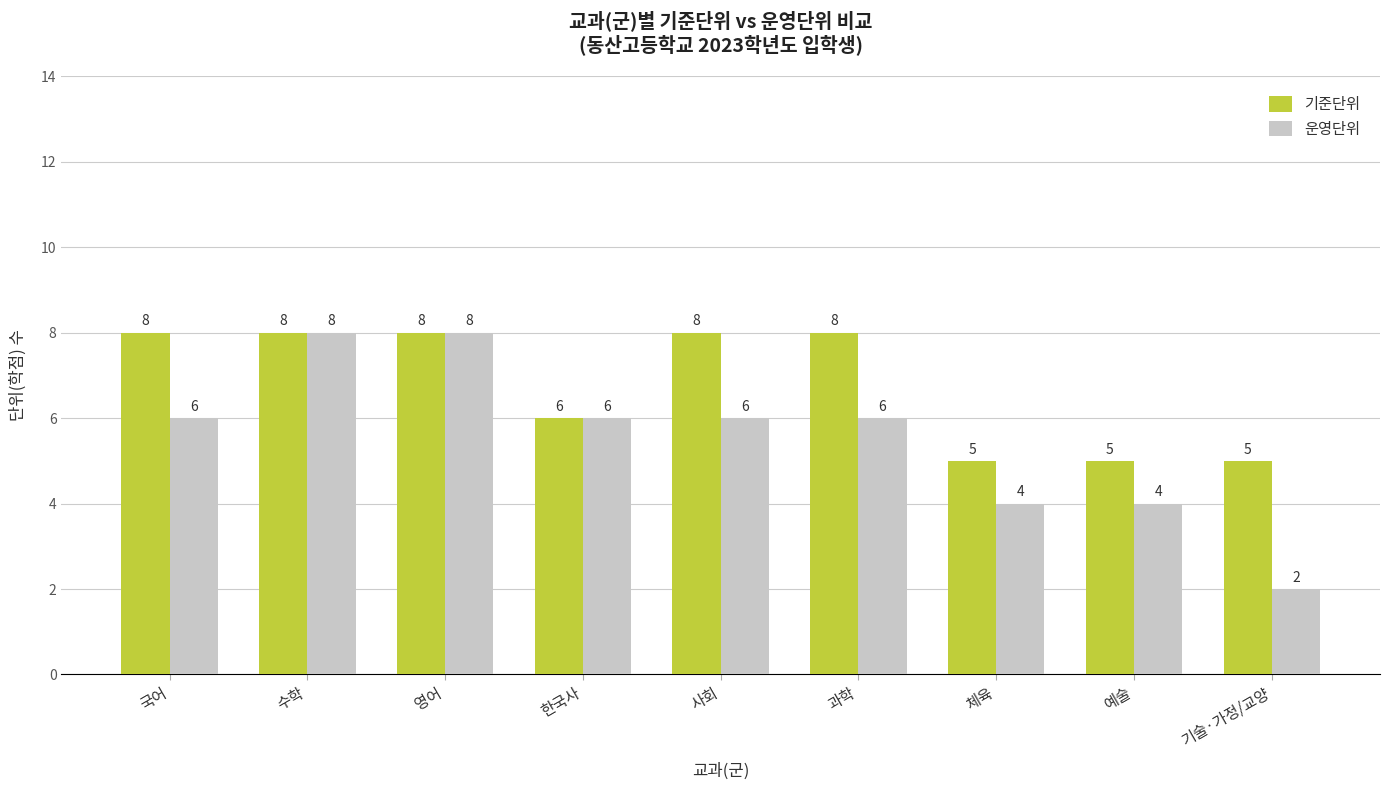

Are the bars horizontal?

No